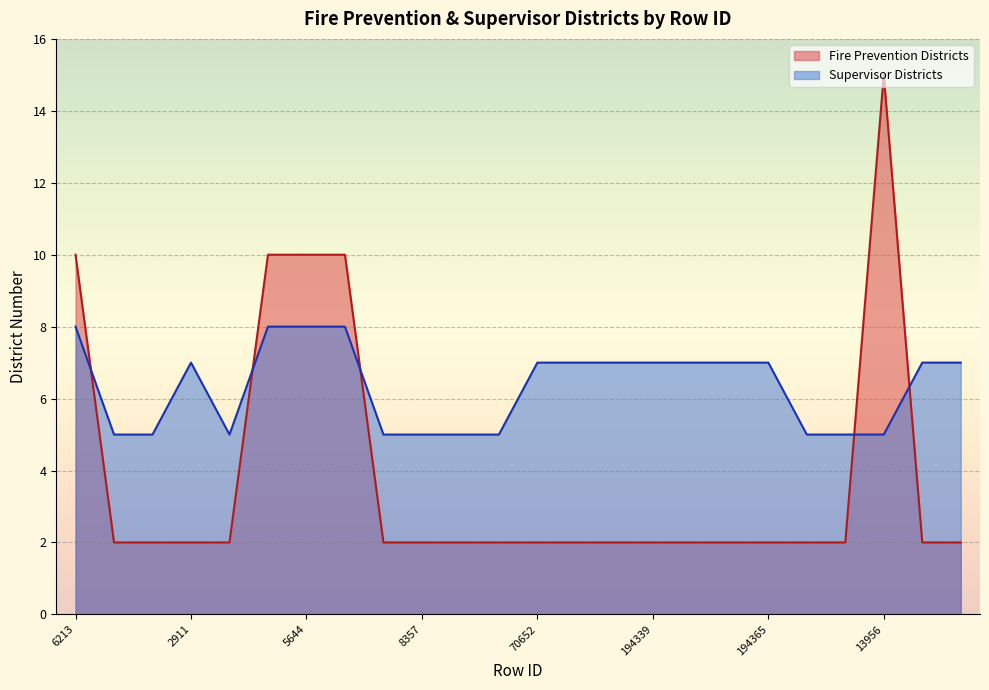

List the labels in order of Fire Prevention Districts value, smallest first.

1879, 1890, 2911, 3198, 8179, 8357, 14372, 17097, 70652, 119450, 194337, 194339, 194353, 194364, 194365, 6207, 10851, 18177, 48999, 6213, 5250, 5644, 7184, 13956